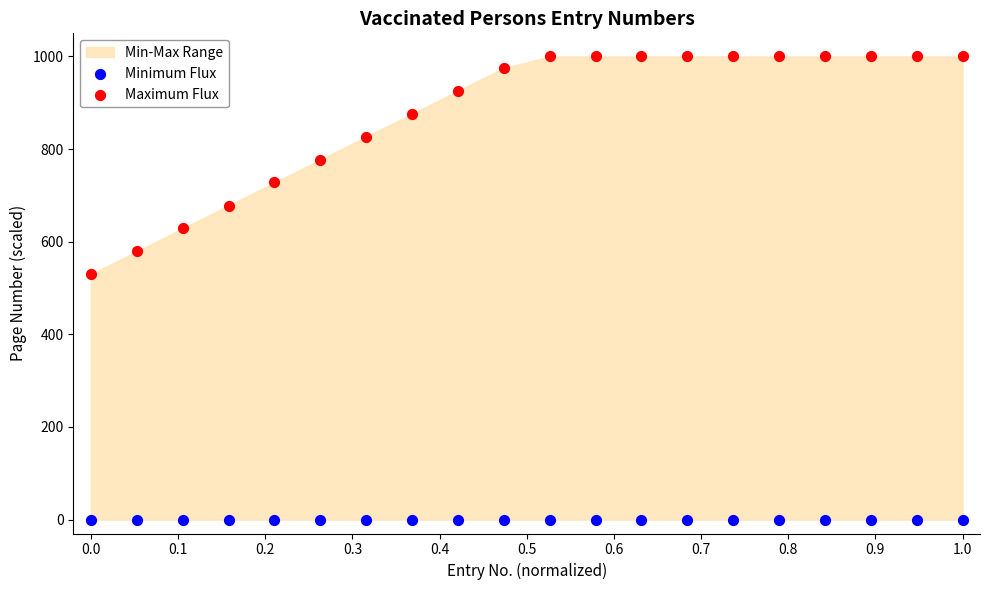

In the Maximum Flux series, what Y value is closest to 765?

777